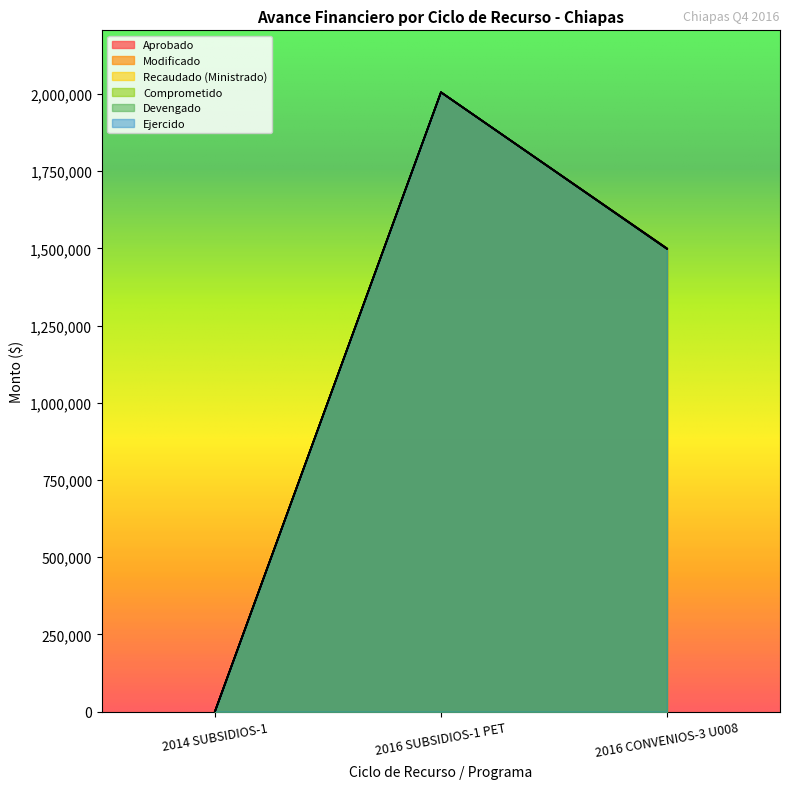

List the labels in order of Comprometido value, largest first.

2016 SUBSIDIOS-1 PET, 2016 CONVENIOS-3 U008, 2014 SUBSIDIOS-1